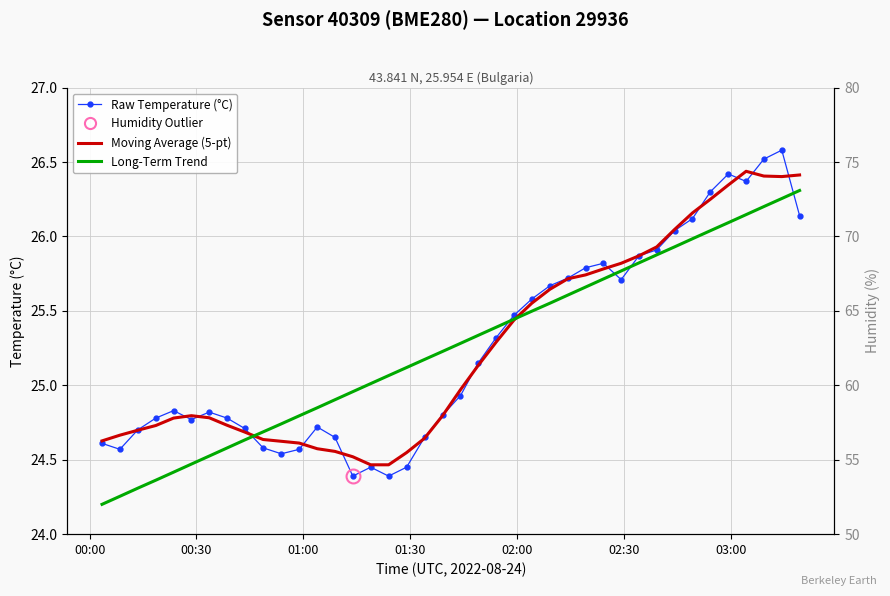

What is the sum of all Raw Temperature (°C) values?

1010.2